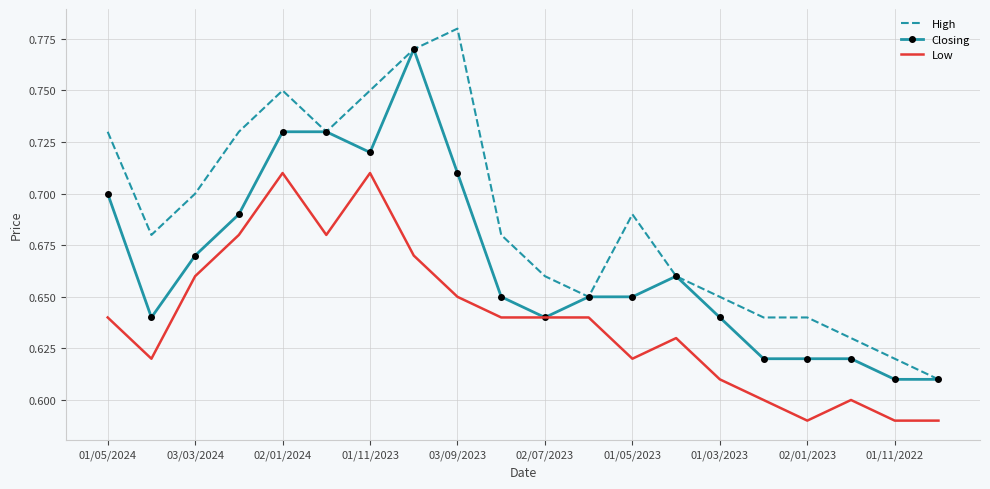

True or false: Low and High cross at least once.

False